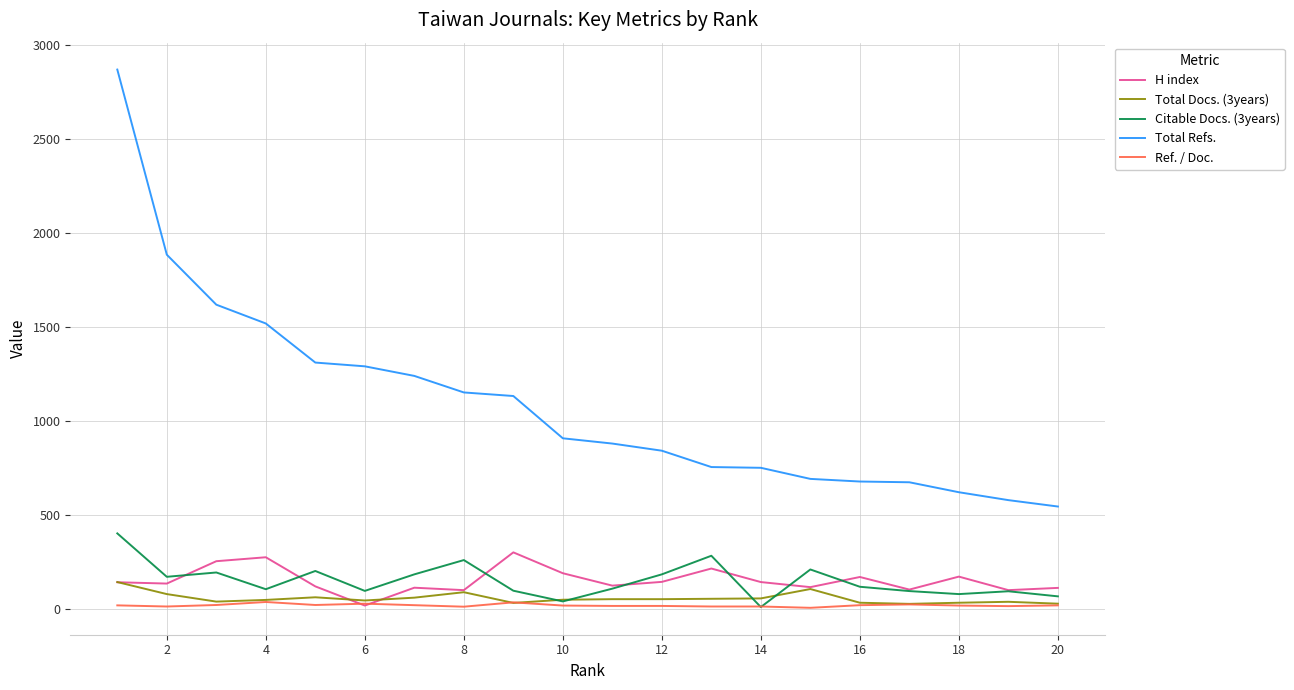

Which series has the largest total across all categories?

Total Refs.